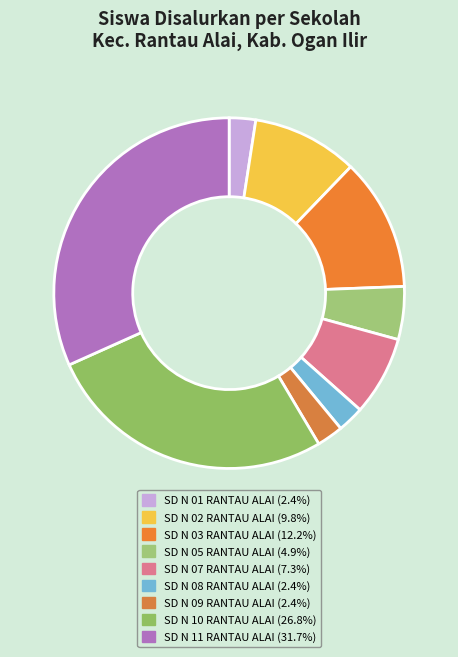

How many slices are in this pie chart?

9